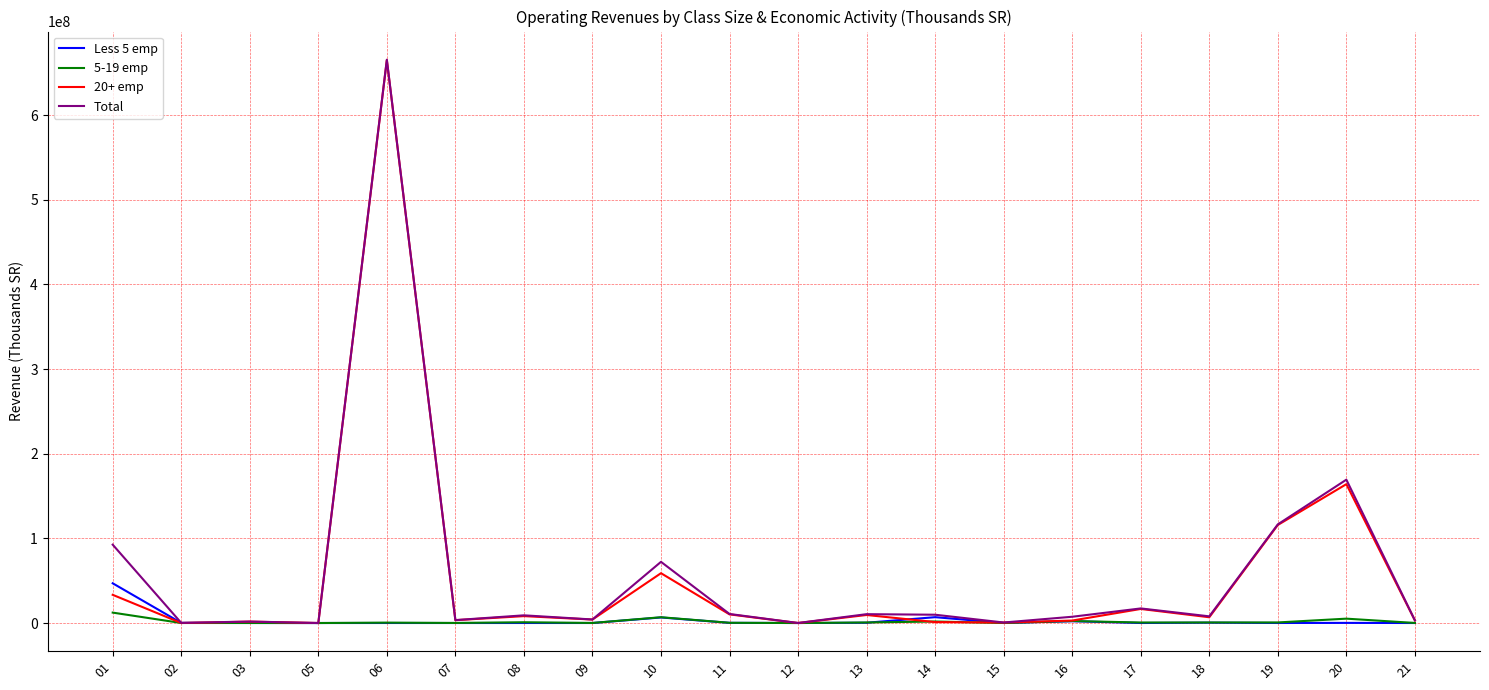

At which category is the sum across all series the highest?

06